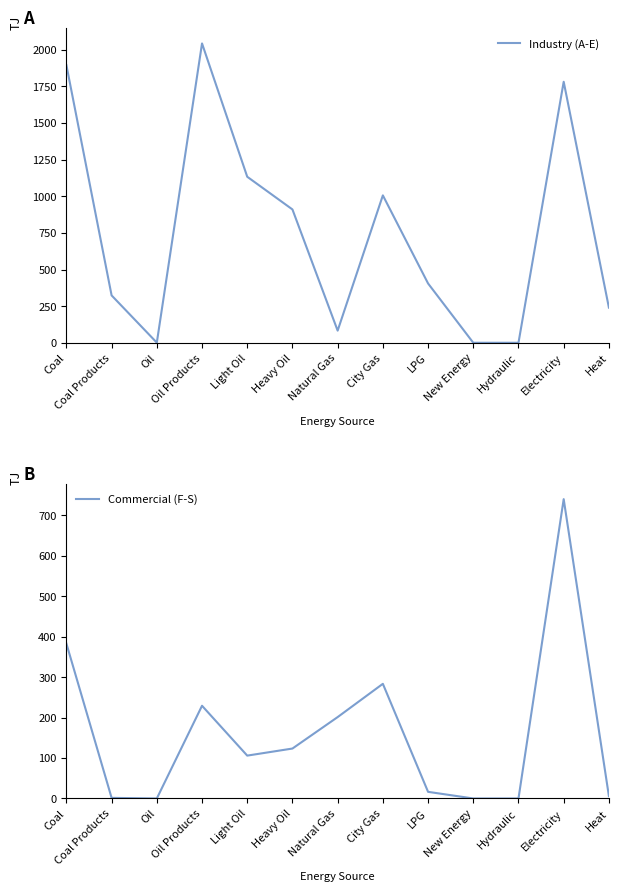

What is the difference between the highest and lowest values at Heavy Oil?

786.6